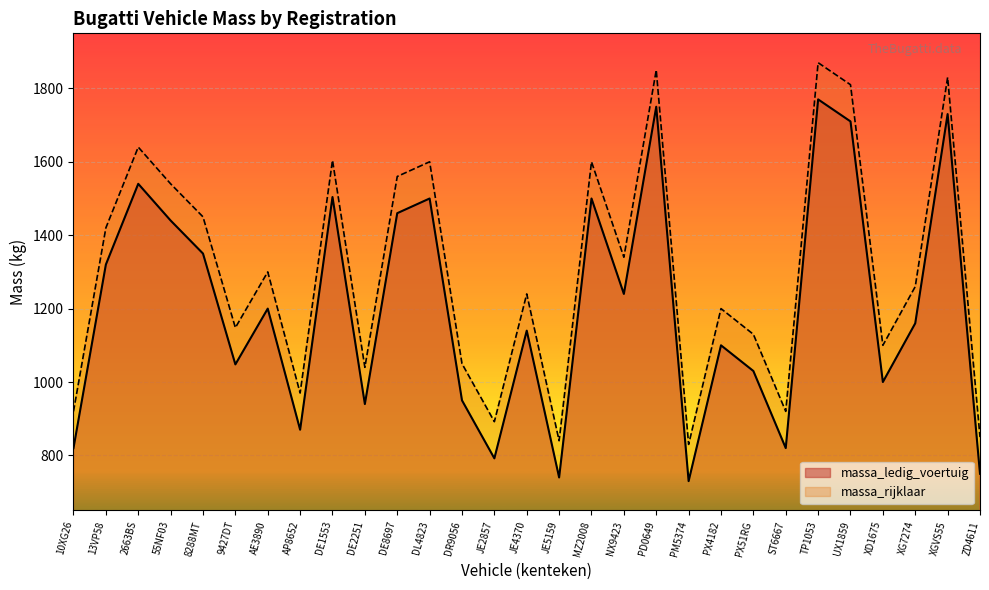

What is the total value across all series at 8288MT?

2800